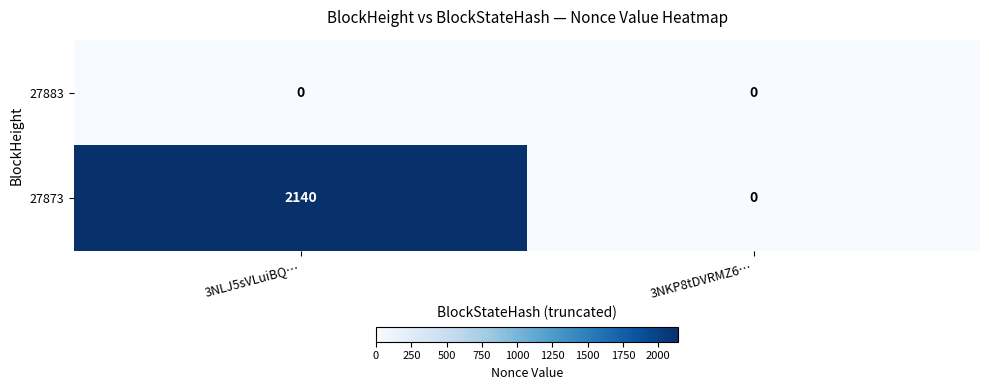

At which category does the chart reach its peak across all series?

3NLJ5sVLuiBQ…